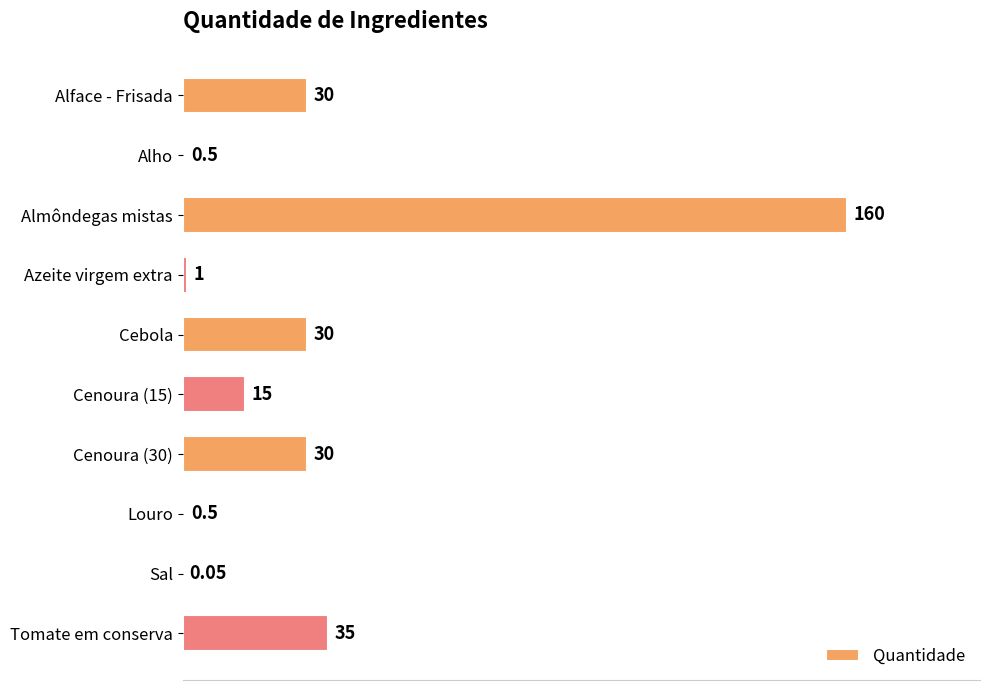

Where is the data nearest to the value 80?

Tomate em conserva